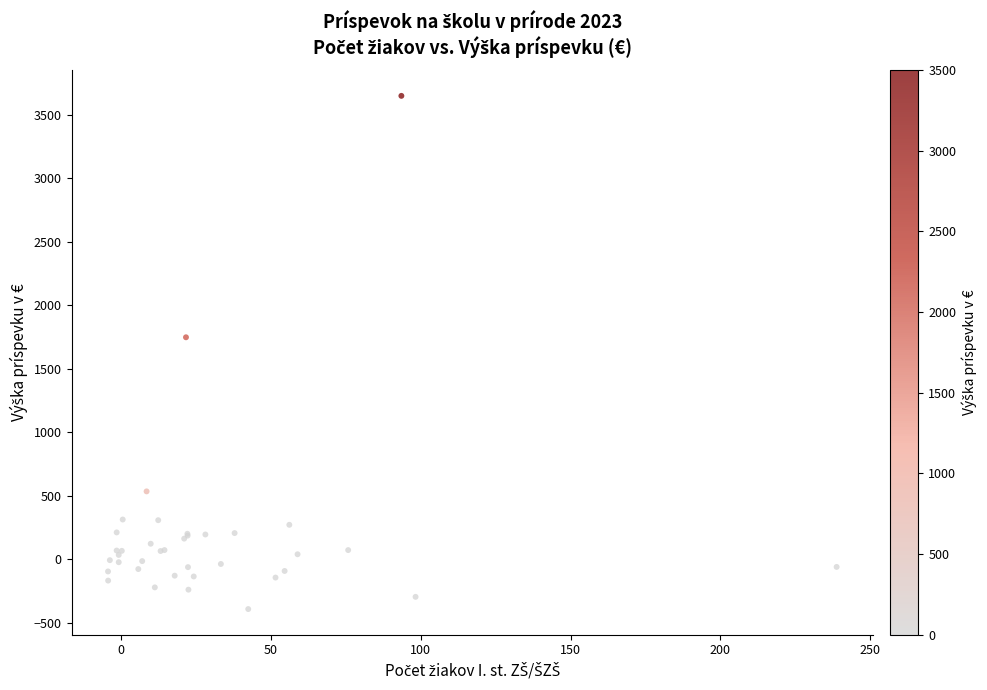

What Y value in the scatter plot is closest to 1627?

1747.4